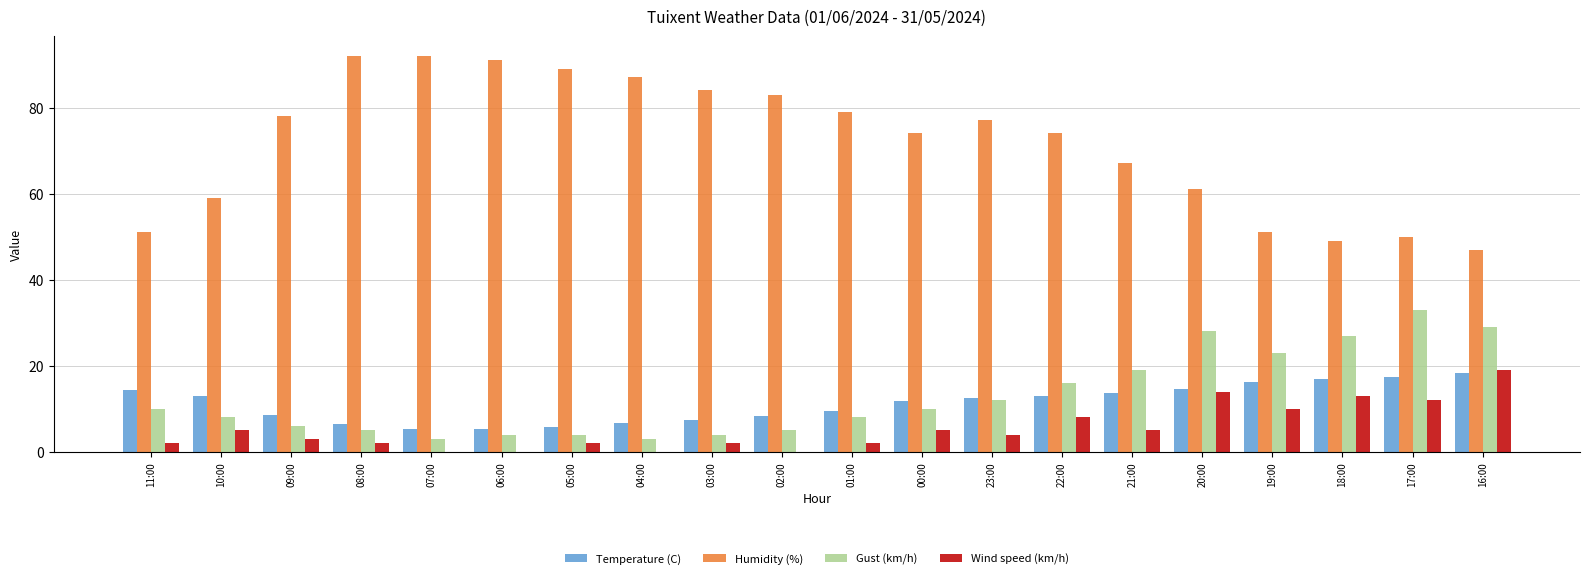

What is the total value across all series at 08:00?

105.4